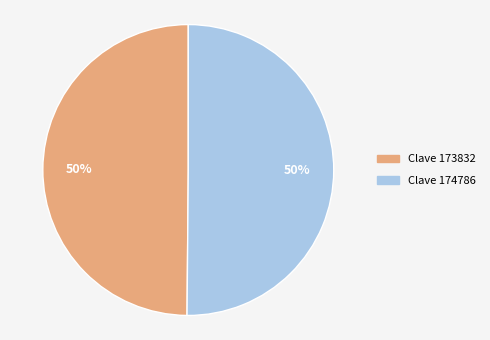

To the nearest percent, what is the average slice percentage?

50%